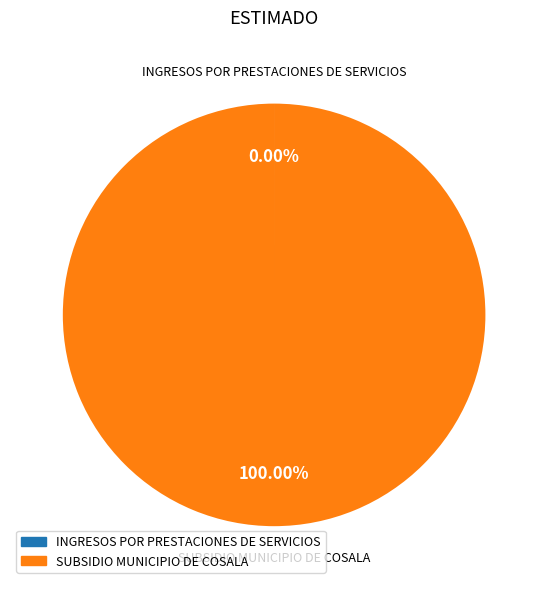

Which slice is the largest?

SUBSIDIO MUNICIPIO DE COSALA